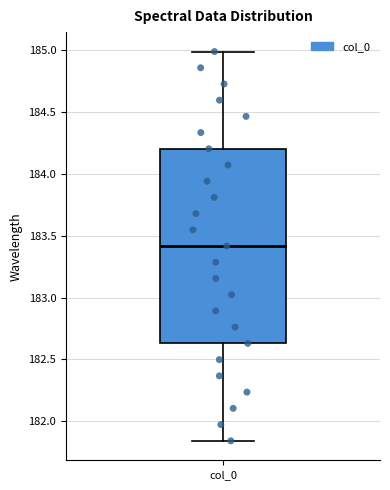

Transcribe this box plot: give where the median line is, the range the box spans, and where the two whiskers end, as read against the y-axis. The values are not printed on the chart, so give them approximately, as read against the axis.

median 183.40, box 182.65 to 184.20, whiskers 181.85 to 185.00